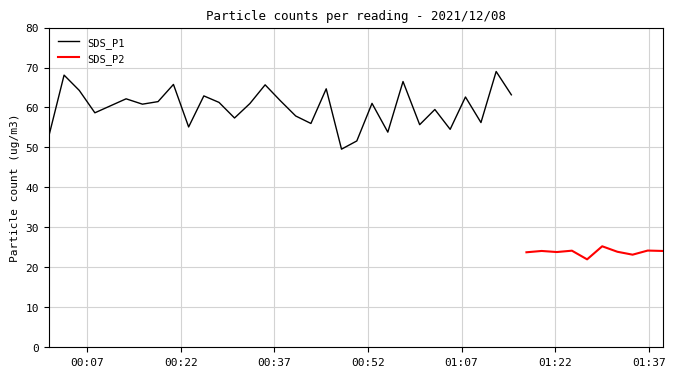

What is the lowest value of the SDS_P2 series?

22.0